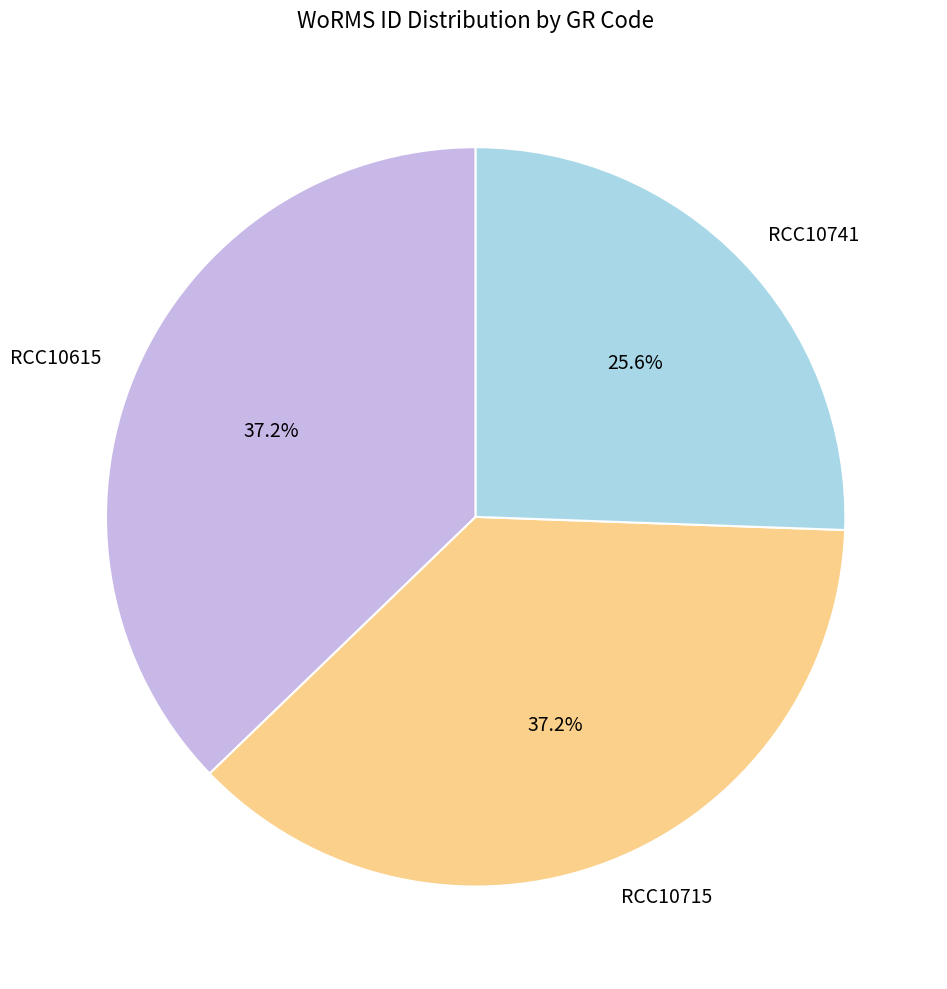

How many segments does this pie chart have?

3